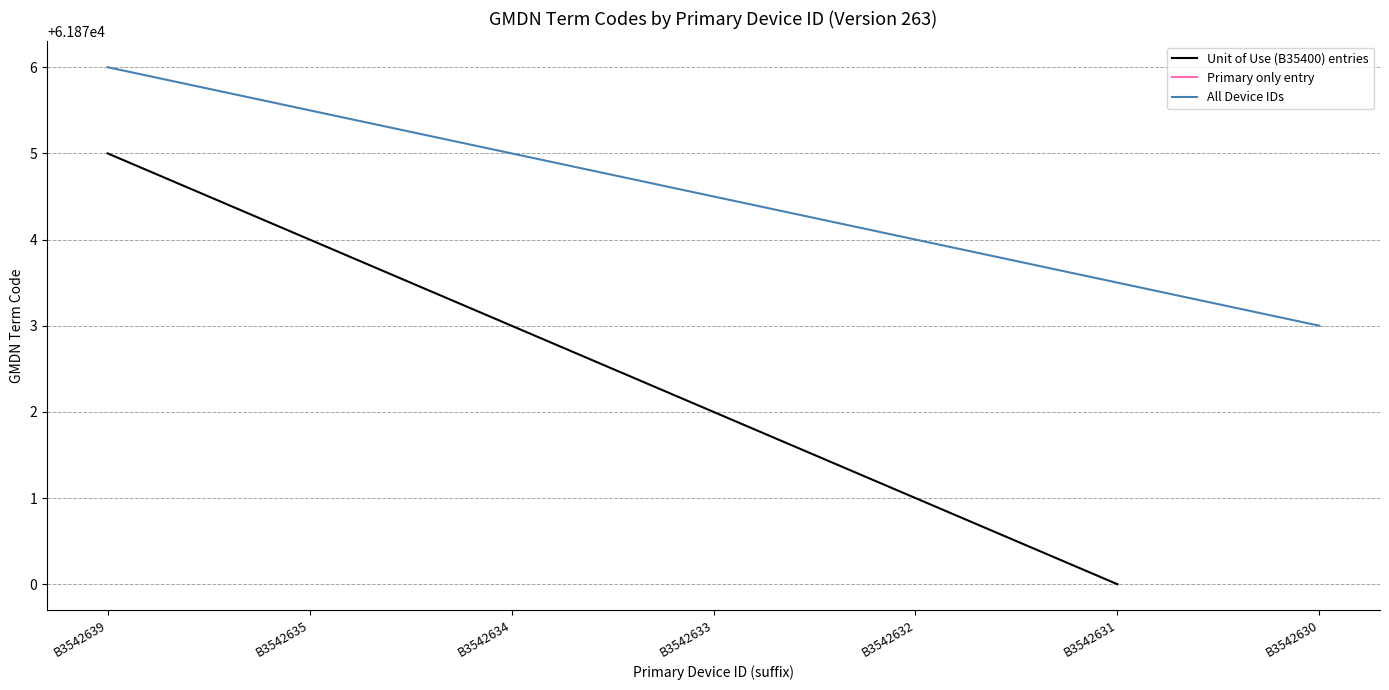

Rank the categories by Primary only entry value from lowest to highest.

B3542639, B3542635, B3542634, B3542633, B3542632, B3542631, B3542630